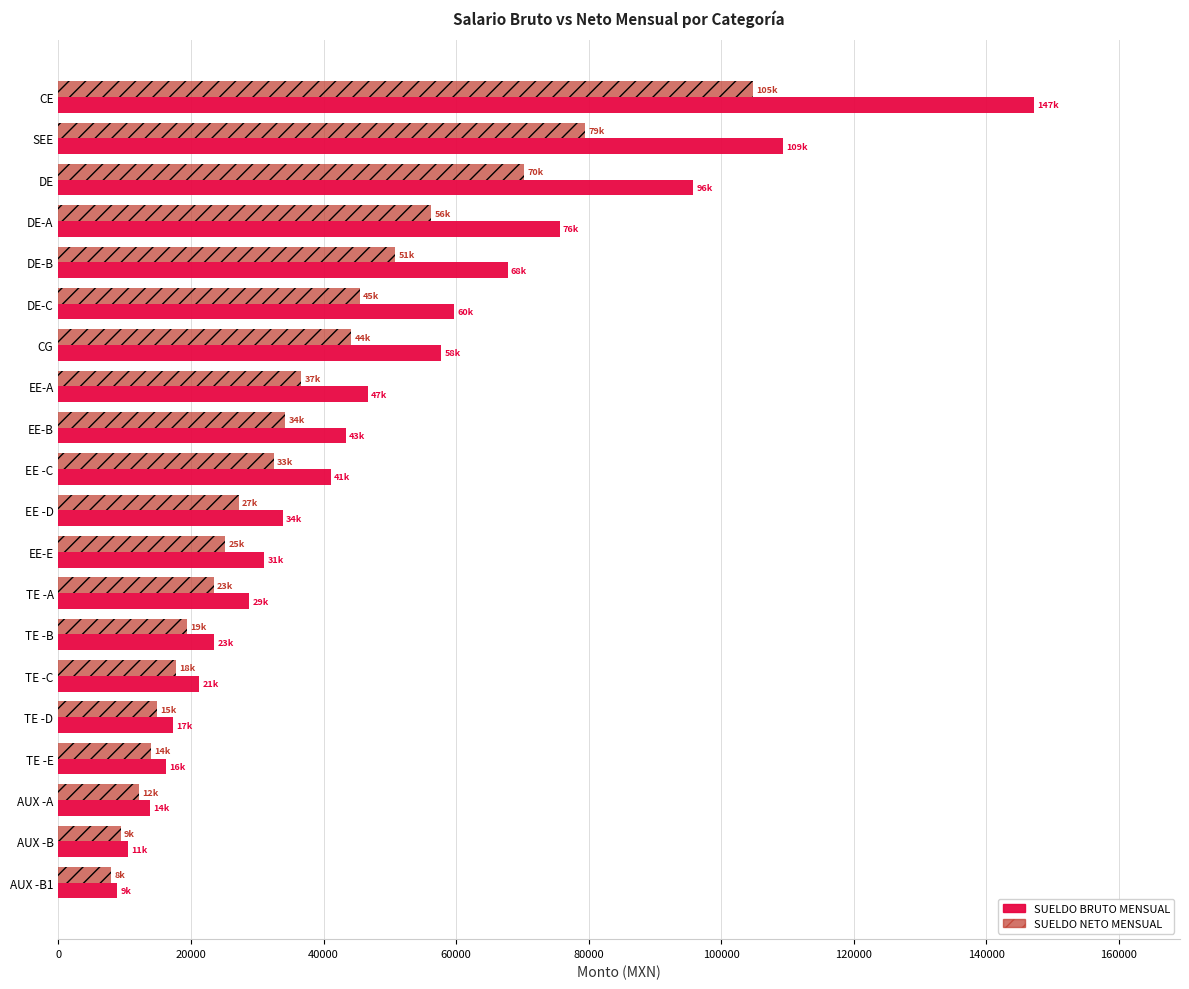

How many values in the SUELDO NETO MENSUAL series exceed 32502?

10